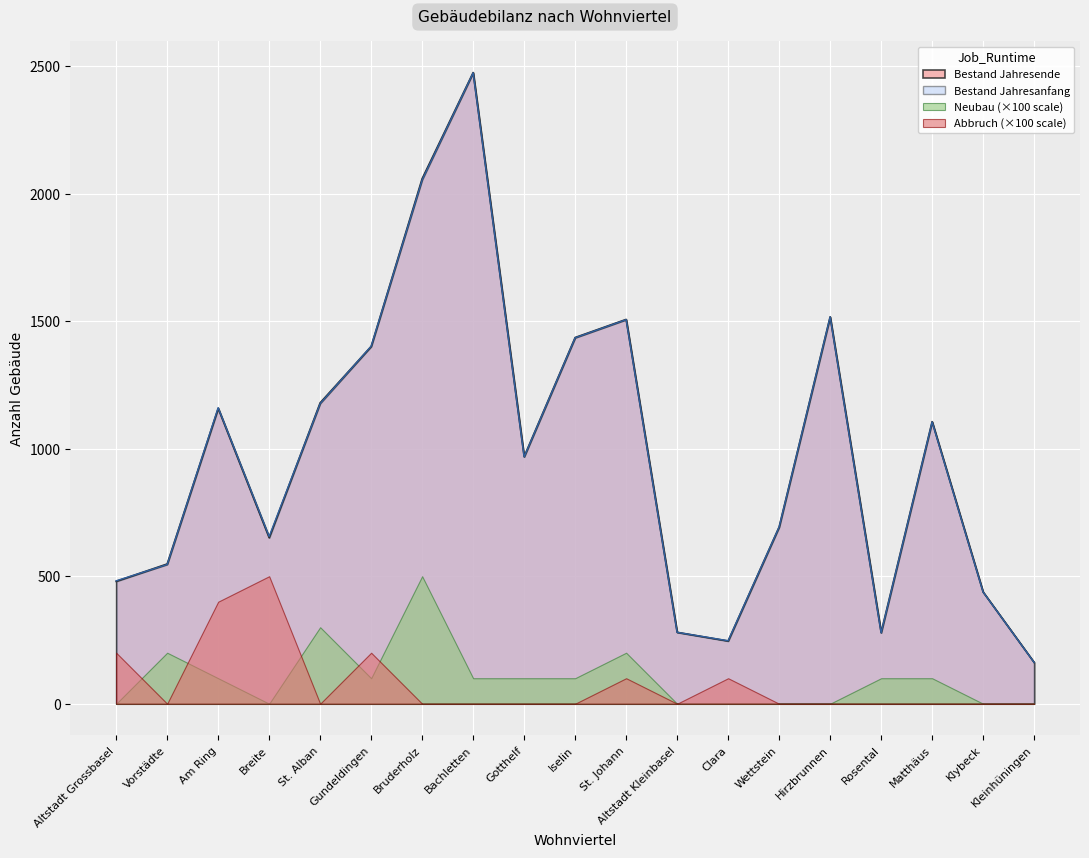

The value of Bestand Jahresanfang at Vorstädte is 546. True or false?

True